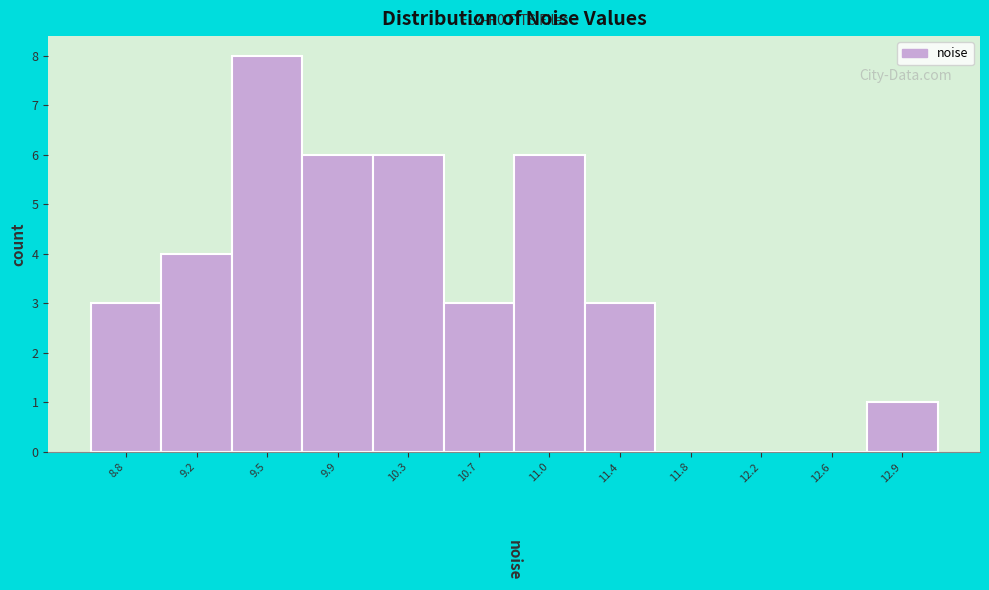

Reading right to left, extract all data points from this chart.

12.9=1	12.6=0	12.2=0	11.8=0	11.4=3	11.0=6	10.7=3	10.3=6	9.9=6	9.5=8	9.2=4	8.8=3